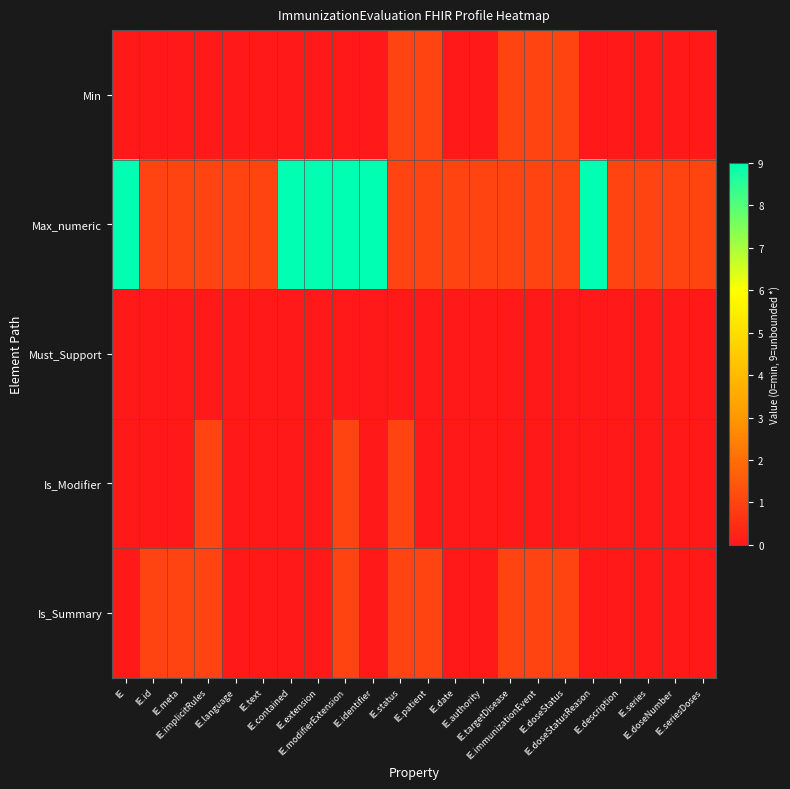

Reading left to right, list all the values displayed in this chart.

Min: IE=0	IE.id=0	IE.meta=0	IE.implicitRules=0	IE.language=0	IE.text=0	IE.contained=0	IE.extension=0	IE.modifierExtension=0	IE.identifier=0	IE.status=1	IE.patient=1	IE.date=0	IE.authority=0	IE.targetDisease=1	IE.immunizationEvent=1	IE.doseStatus=1	IE.doseStatusReason=0	IE.description=0	IE.series=0	IE.doseNumber=0	IE.seriesDoses=0
Max_numeric: IE=9	IE.id=1	IE.meta=1	IE.implicitRules=1	IE.language=1	IE.text=1	IE.contained=9	IE.extension=9	IE.modifierExtension=9	IE.identifier=9	IE.status=1	IE.patient=1	IE.date=1	IE.authority=1	IE.targetDisease=1	IE.immunizationEvent=1	IE.doseStatus=1	IE.doseStatusReason=9	IE.description=1	IE.series=1	IE.doseNumber=1	IE.seriesDoses=1
Must_Support: IE=0	IE.id=0	IE.meta=0	IE.implicitRules=0	IE.language=0	IE.text=0	IE.contained=0	IE.extension=0	IE.modifierExtension=0	IE.identifier=0	IE.status=0	IE.patient=0	IE.date=0	IE.authority=0	IE.targetDisease=0	IE.immunizationEvent=0	IE.doseStatus=0	IE.doseStatusReason=0	IE.description=0	IE.series=0	IE.doseNumber=0	IE.seriesDoses=0
Is_Modifier: IE=0	IE.id=0	IE.meta=0	IE.implicitRules=1	IE.language=0	IE.text=0	IE.contained=0	IE.extension=0	IE.modifierExtension=1	IE.identifier=0	IE.status=1	IE.patient=0	IE.date=0	IE.authority=0	IE.targetDisease=0	IE.immunizationEvent=0	IE.doseStatus=0	IE.doseStatusReason=0	IE.description=0	IE.series=0	IE.doseNumber=0	IE.seriesDoses=0
Is_Summary: IE=0	IE.id=1	IE.meta=1	IE.implicitRules=1	IE.language=0	IE.text=0	IE.contained=0	IE.extension=0	IE.modifierExtension=1	IE.identifier=0	IE.status=1	IE.patient=1	IE.date=0	IE.authority=0	IE.targetDisease=1	IE.immunizationEvent=1	IE.doseStatus=1	IE.doseStatusReason=0	IE.description=0	IE.series=0	IE.doseNumber=0	IE.seriesDoses=0